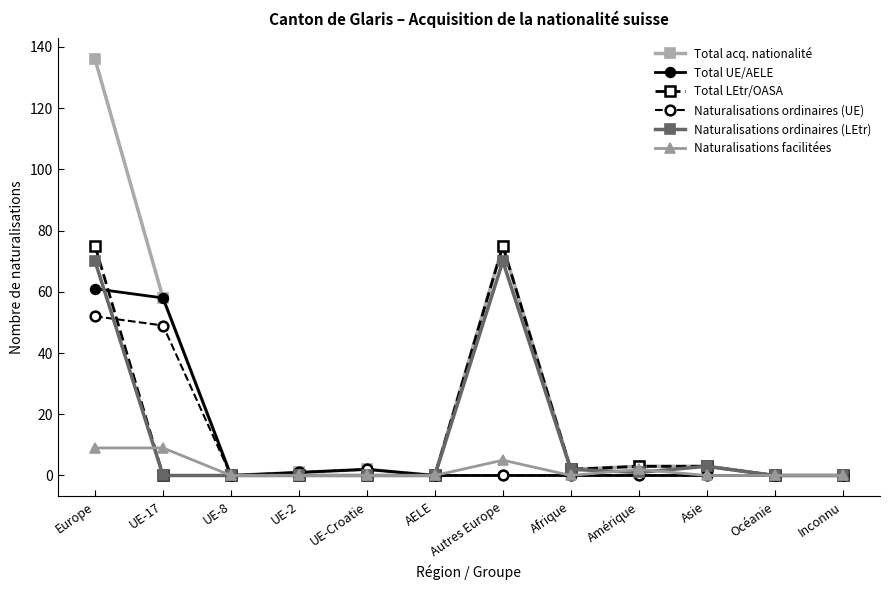

Reading left to right, list all the values displayed in this chart.

Total acq. nationalité: 136	58	0	1	2	0	75	2	3	3	0	0
Total UE/AELE: 61	58	0	1	2	0	0	0	0	0	0	0
Total LEtr/OASA: 75	0	0	0	0	0	75	2	3	3	0	0
Naturalisations ordinaires (UE): 52	49	0	1	2	0	0	0	0	0	0	0
Naturalisations ordinaires (LEtr): 70	0	0	0	0	0	70	2	1	3	0	0
Naturalisations facilitées: 9	9	0	0	0	0	5	0	2	0	0	0